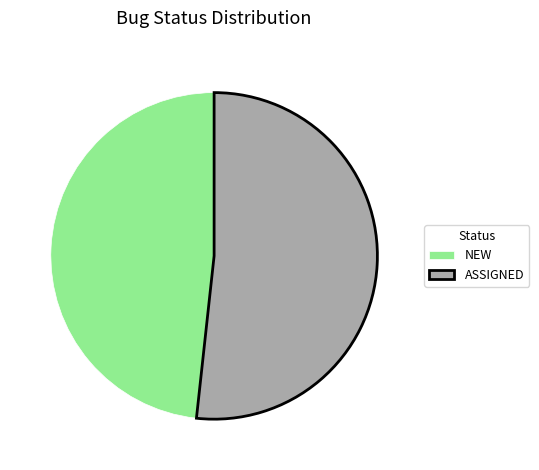

Rank the categories by value from highest to lowest.

ASSIGNED, NEW